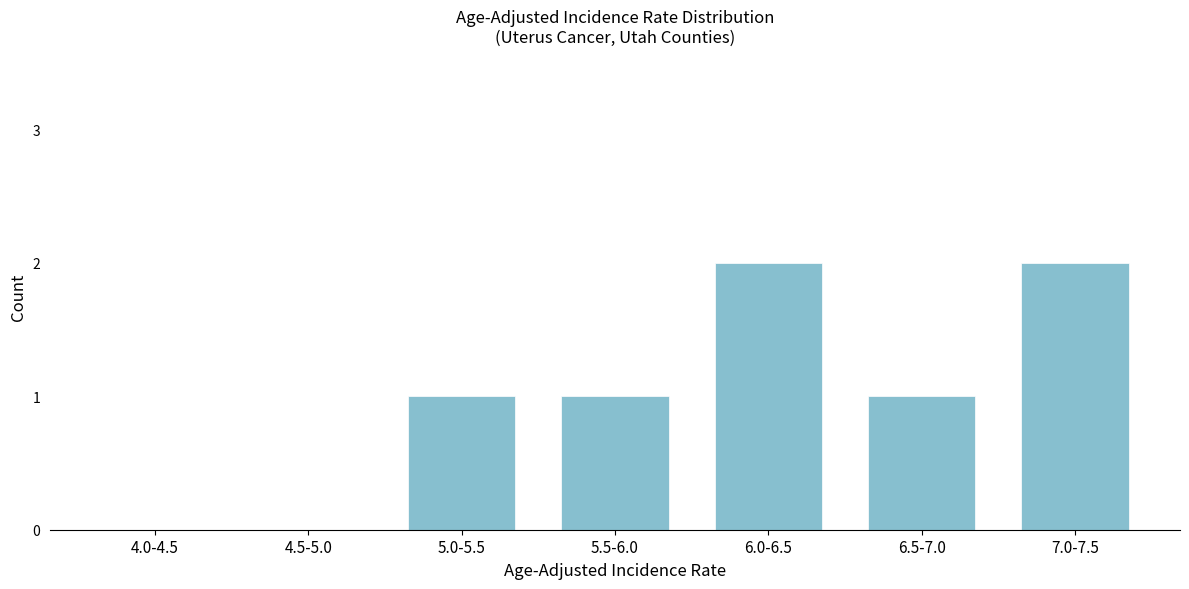

Reading left to right, list all the values displayed in this chart.

4.0-4.5=0	4.5-5.0=0	5.0-5.5=1	5.5-6.0=1	6.0-6.5=2	6.5-7.0=1	7.0-7.5=2